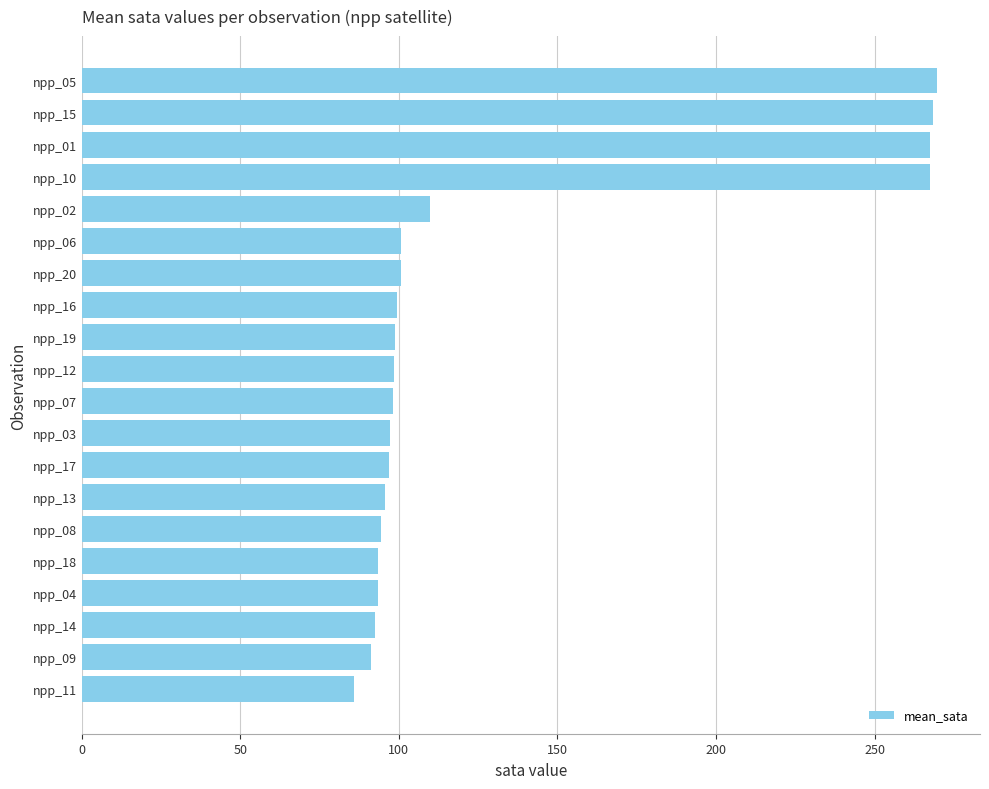

Are the bars grouped side by side (vs. stacked)?

No